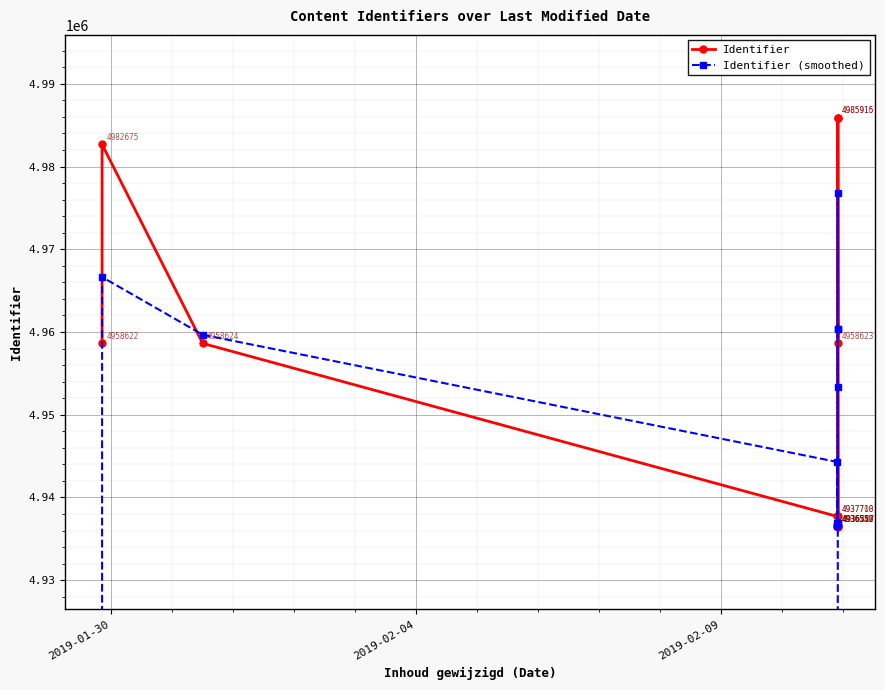

What is the minimum value for Identifier?

4936487.0